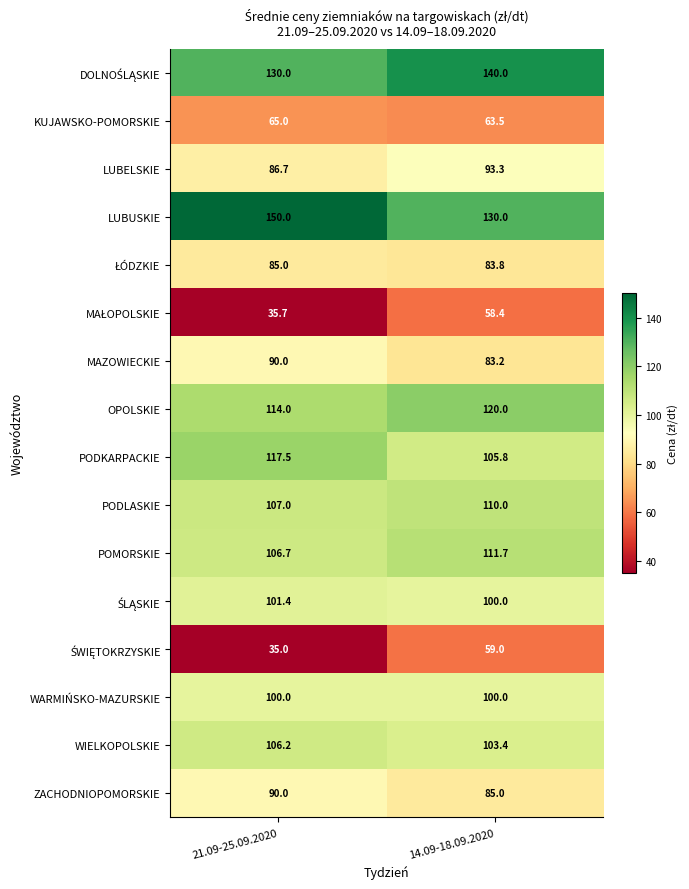

At how many categories does at least one series exceed 92?

2